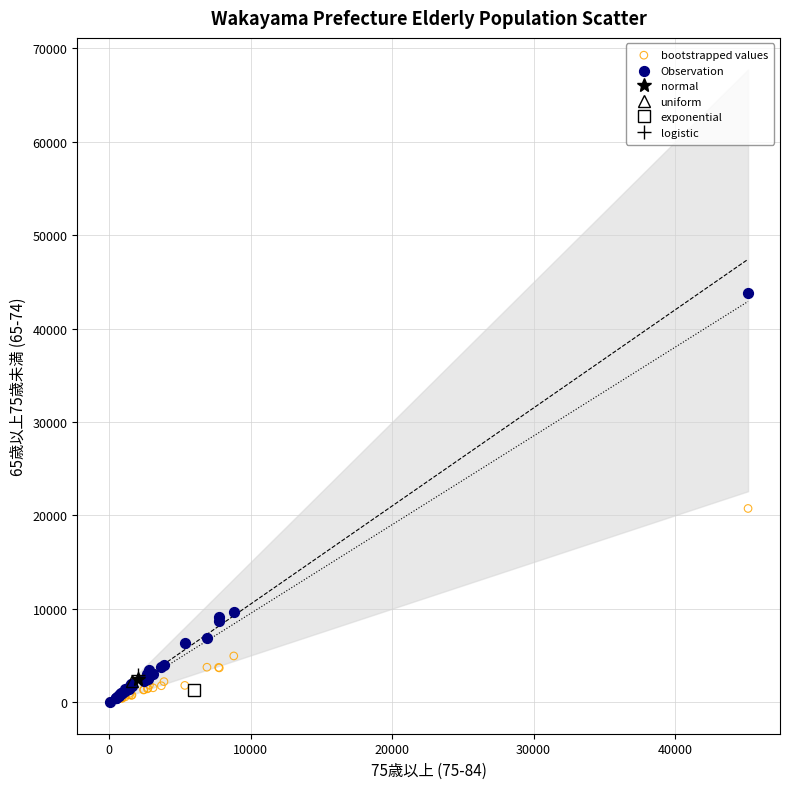

In the Observation series, what Y value is closest to 21917?

9653